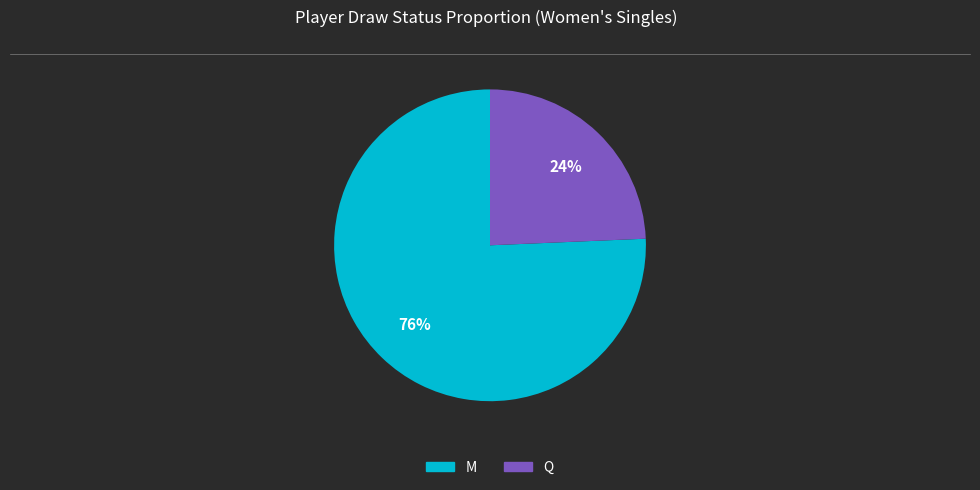

What percentage is the Q slice, to the nearest percent?

24%